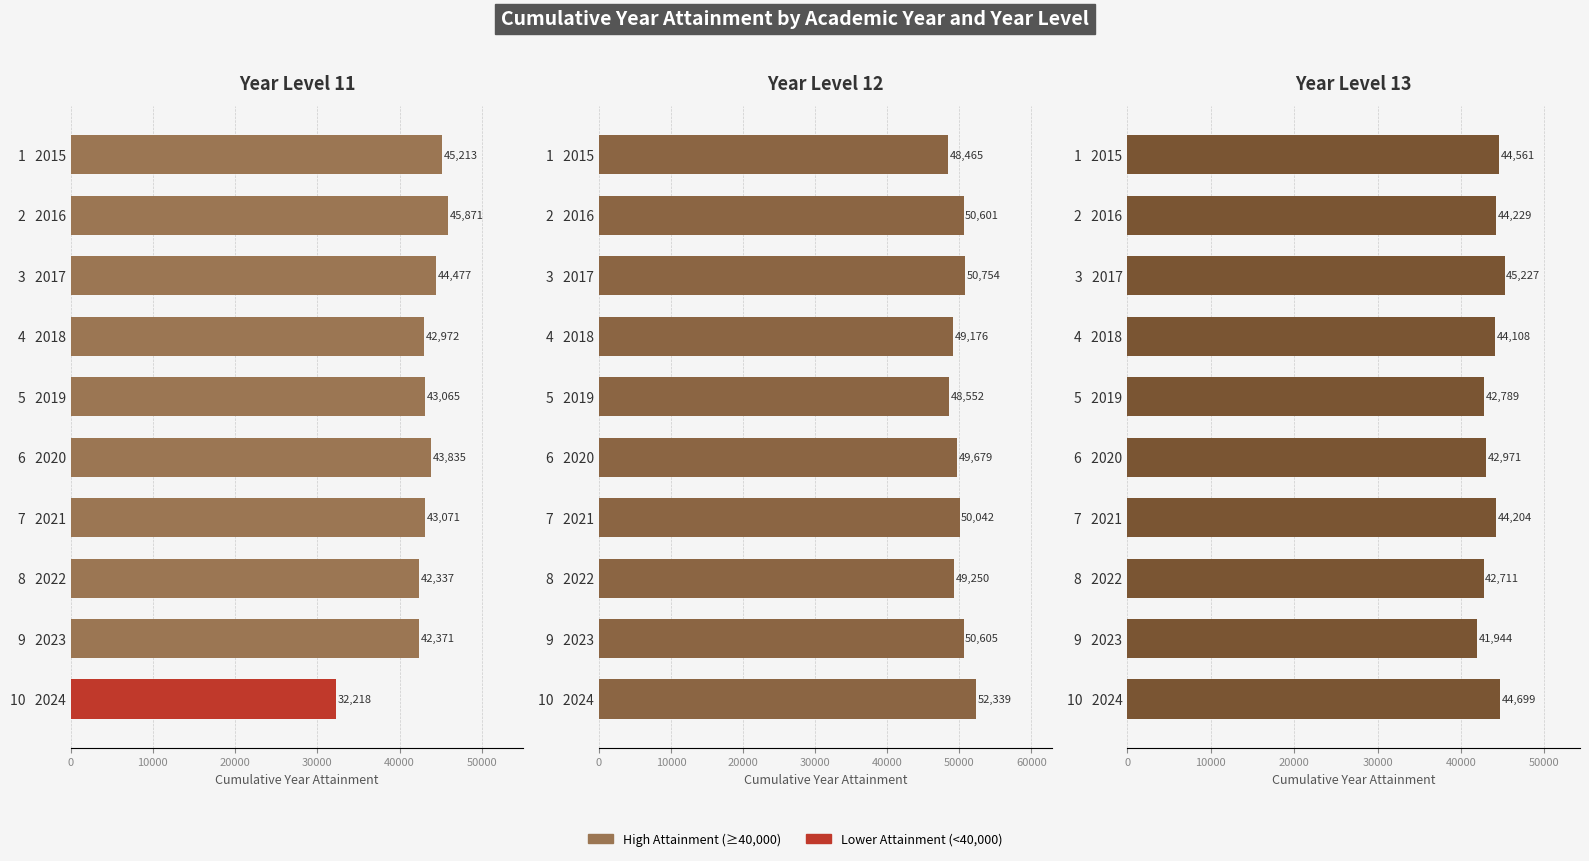

List the series in order of their peak value, highest first.

Year Level 12, Year Level 11, Year Level 13